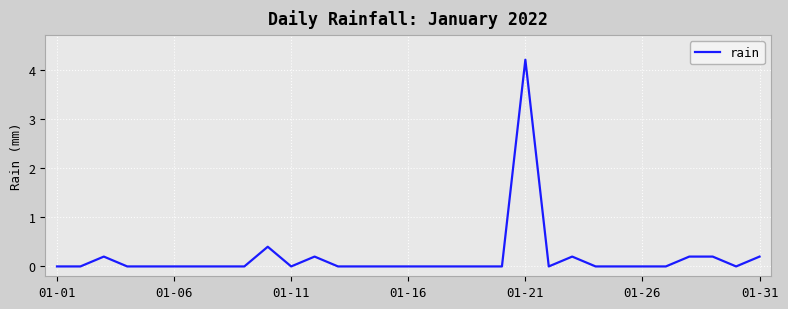

What is the maximum value shown in the chart?

4.2